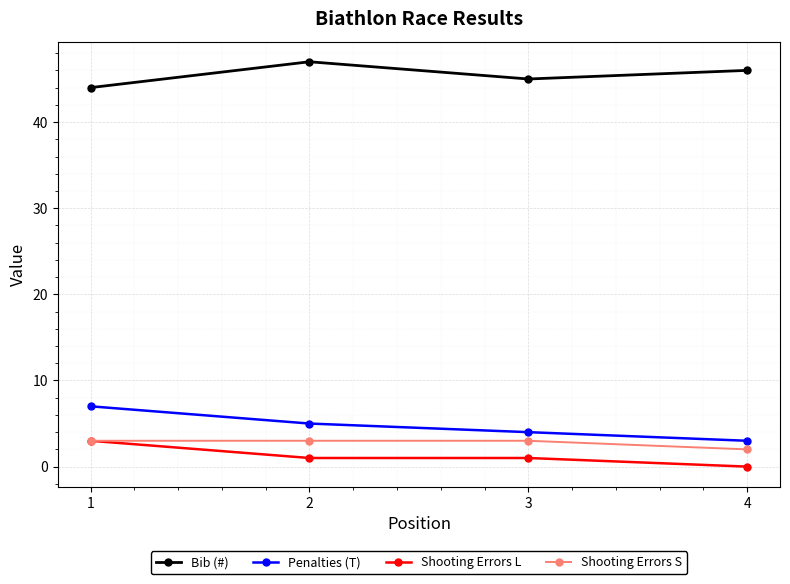

What is the total value across all series at 1?

57